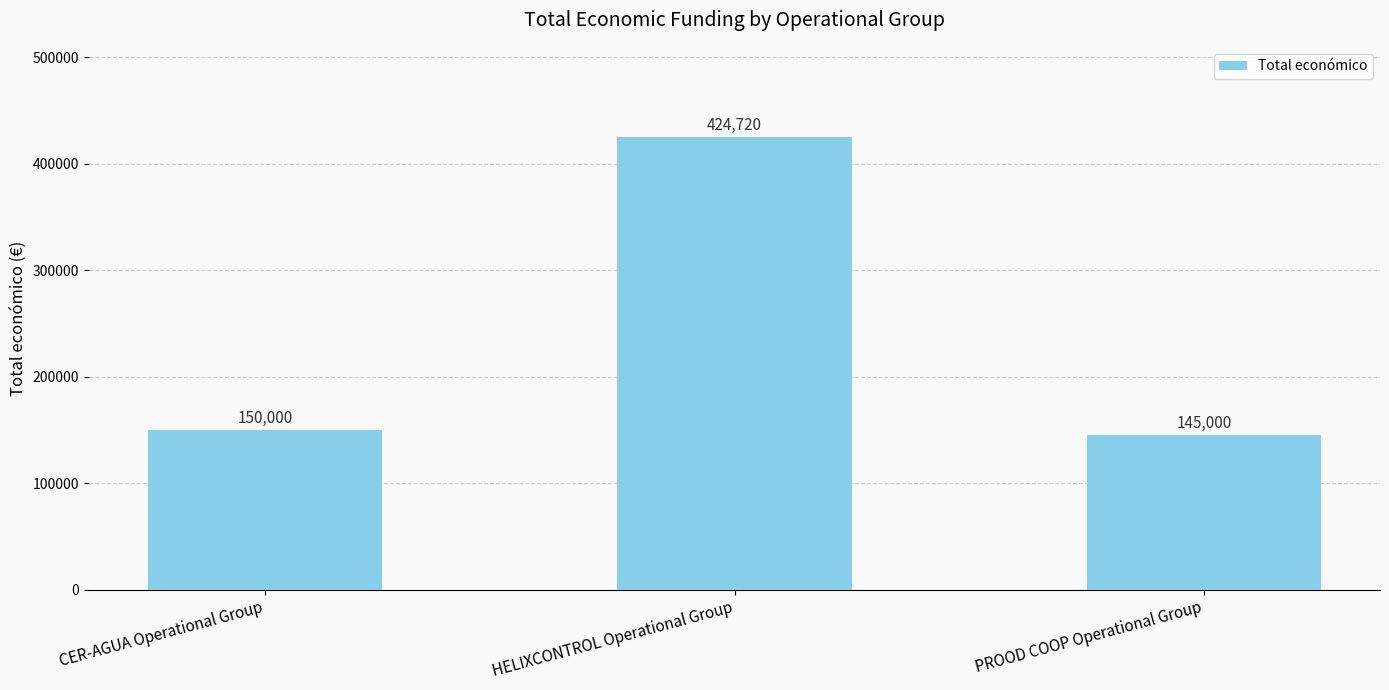

What is the difference between the maximum and second lowest values?

274720